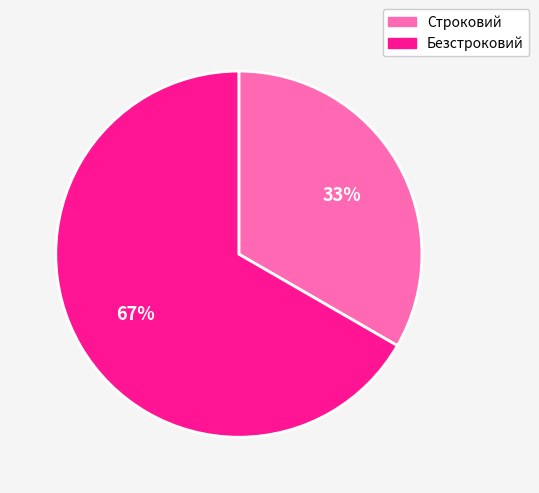

Is there a majority slice in this chart?

Yes